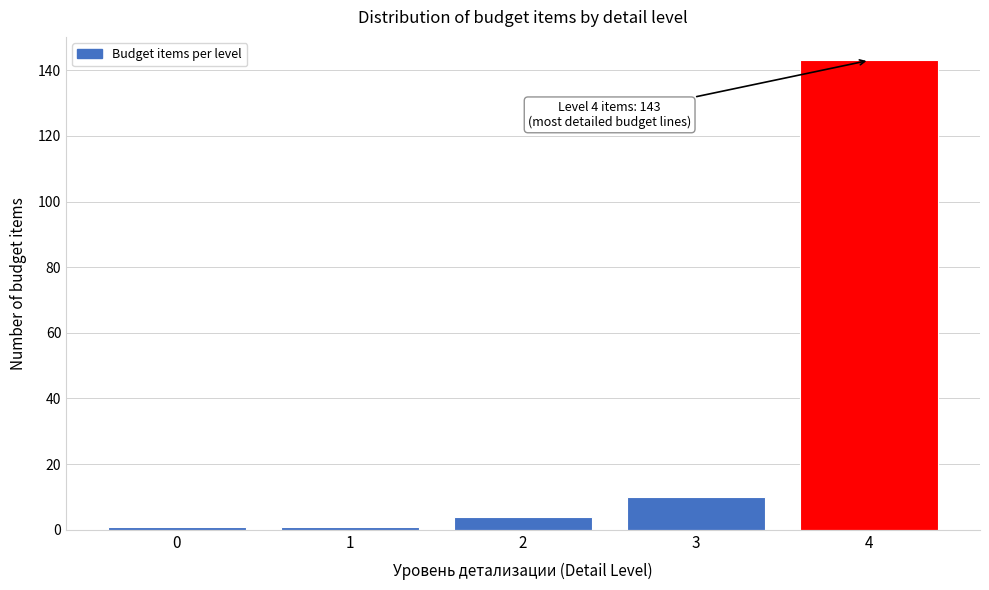

Reading left to right, what are all the values shown in this chart?

0=1	1=1	2=4	3=10	4=143